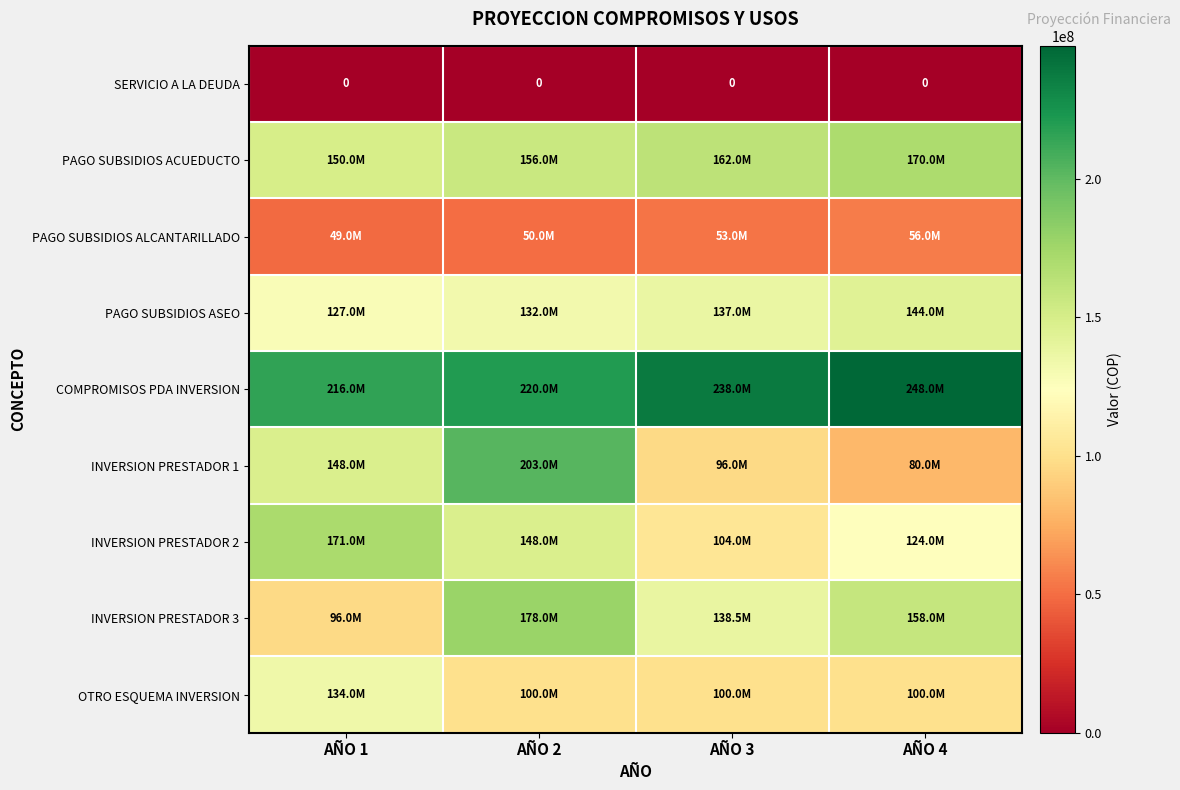

Between AÑO 1 and AÑO 3, which series saw the biggest shift?

INVERSION PRESTADOR 2